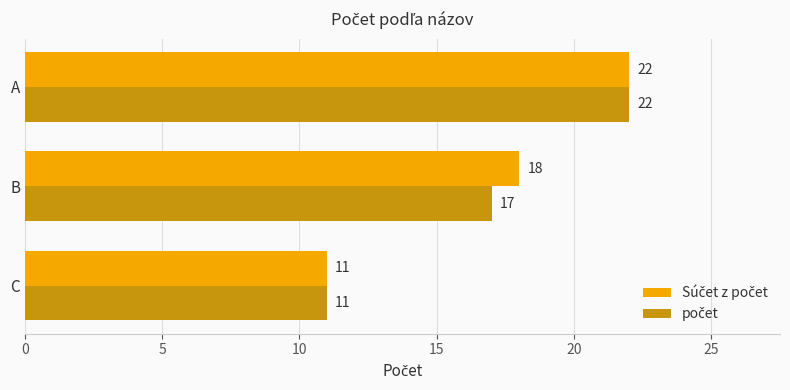

Count the number of data series in this chart.

2